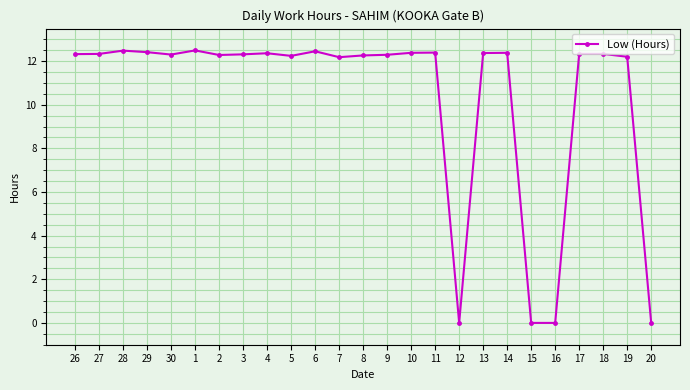

What is the label of the 18th point from the left?

13